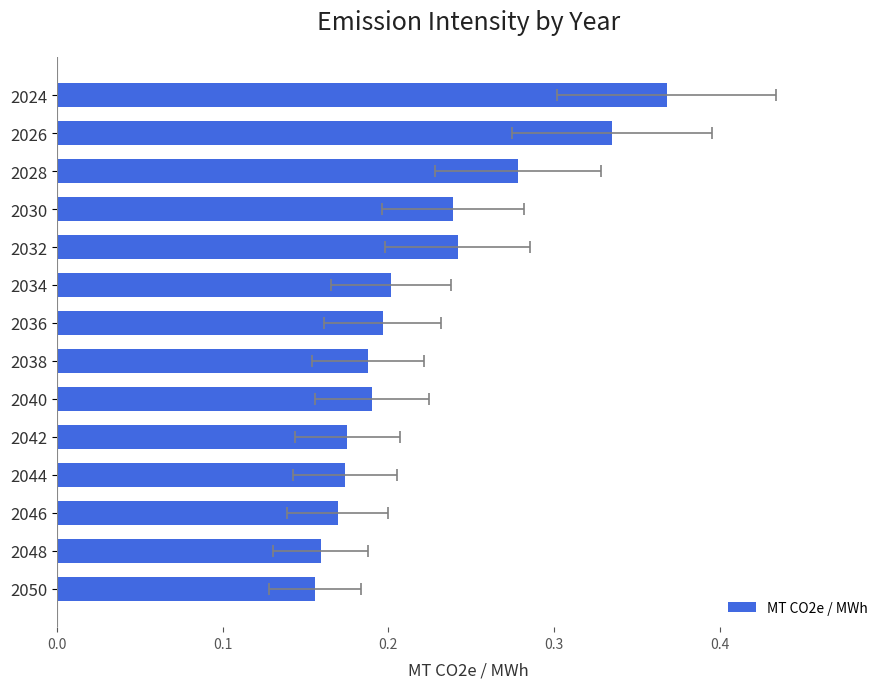

The value at 2024 is 0.6. True or false?

False